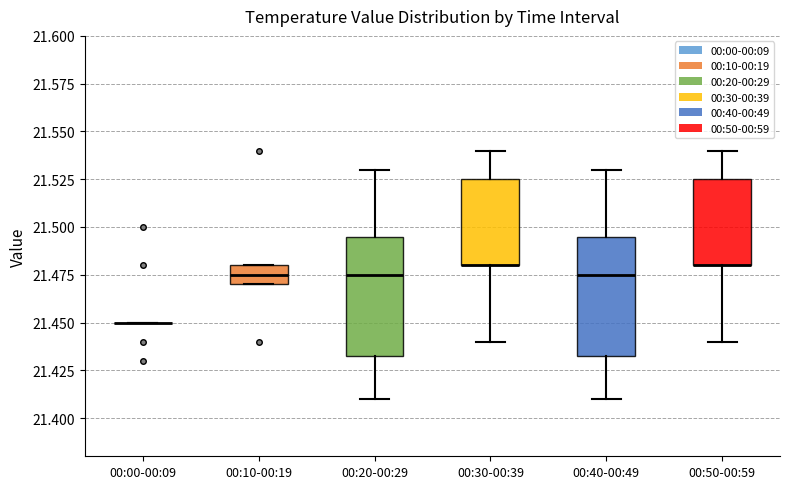

Where is the upper edge of the box for 00:30-00:39 on the y-axis? The values are not printed on the chart, so give them approximately, as read against the axis.

21.525